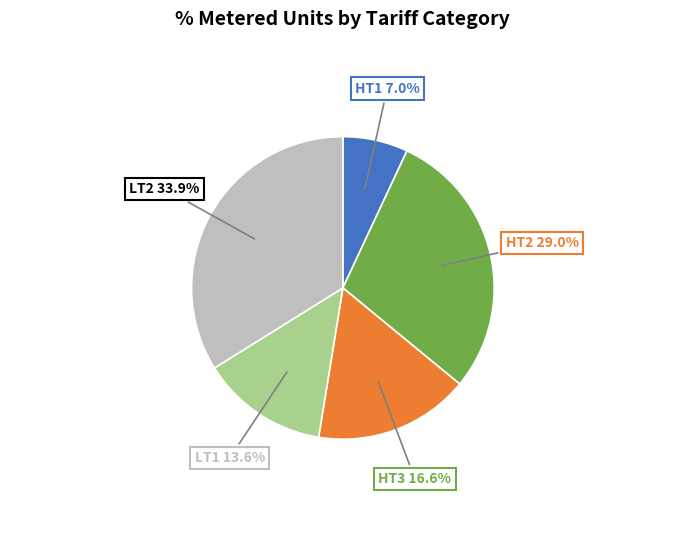

Count the number of slices in the pie.

5